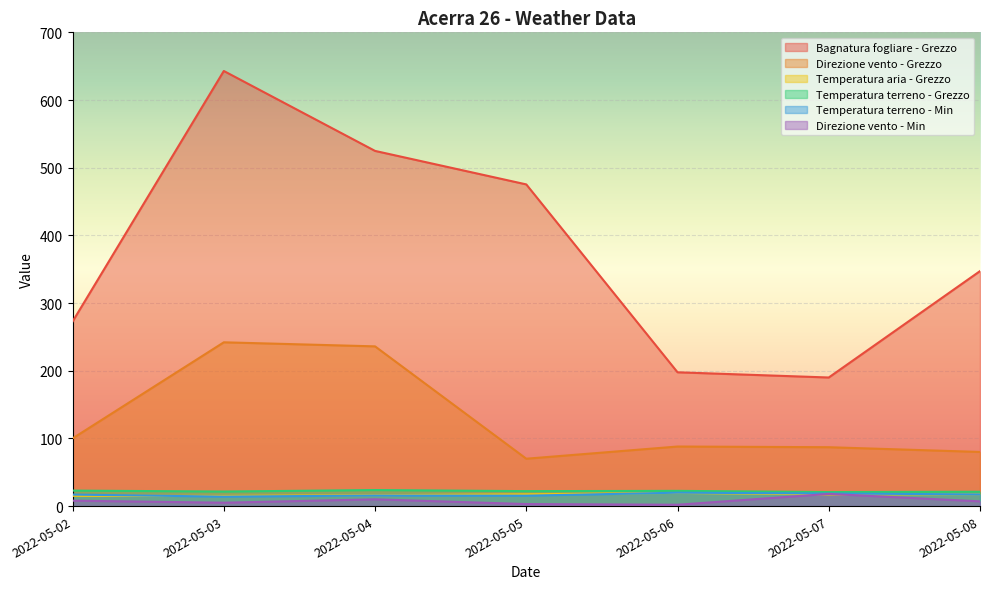

What is the smallest value displayed?

2.0